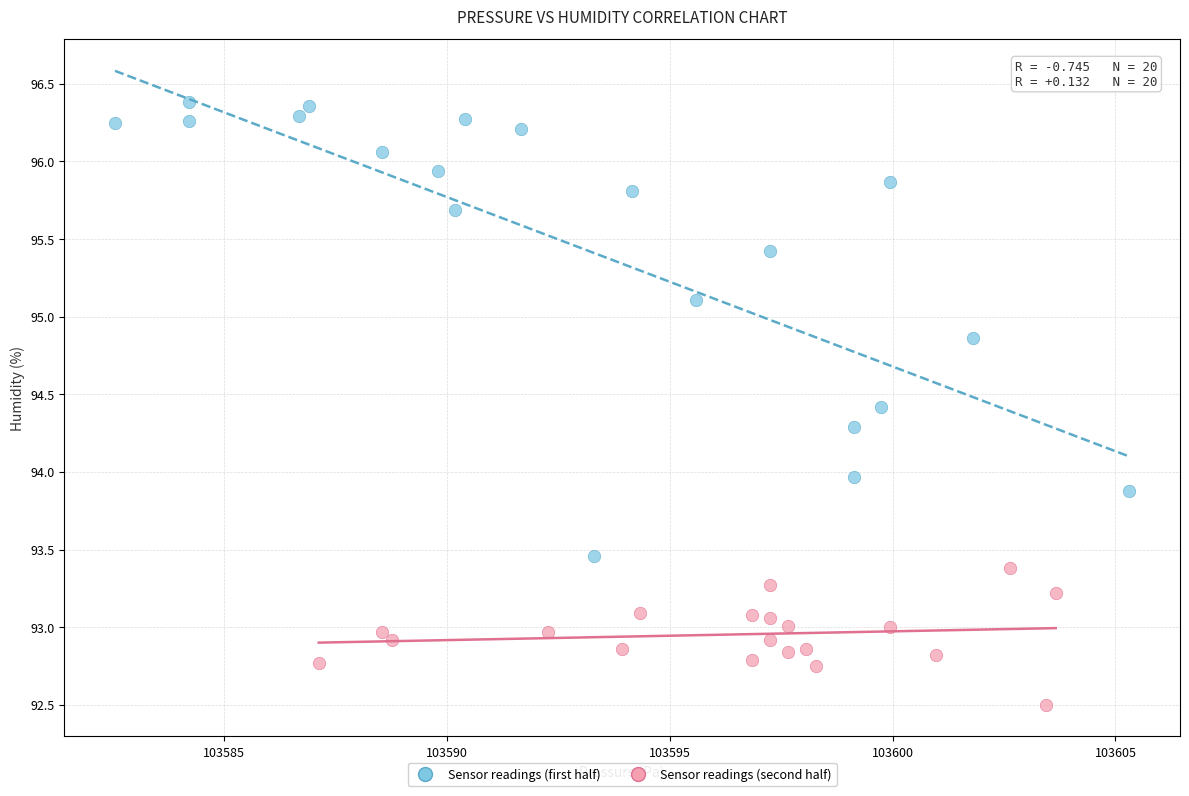

Which series contains the lowest Y value?

Sensor readings (second half)